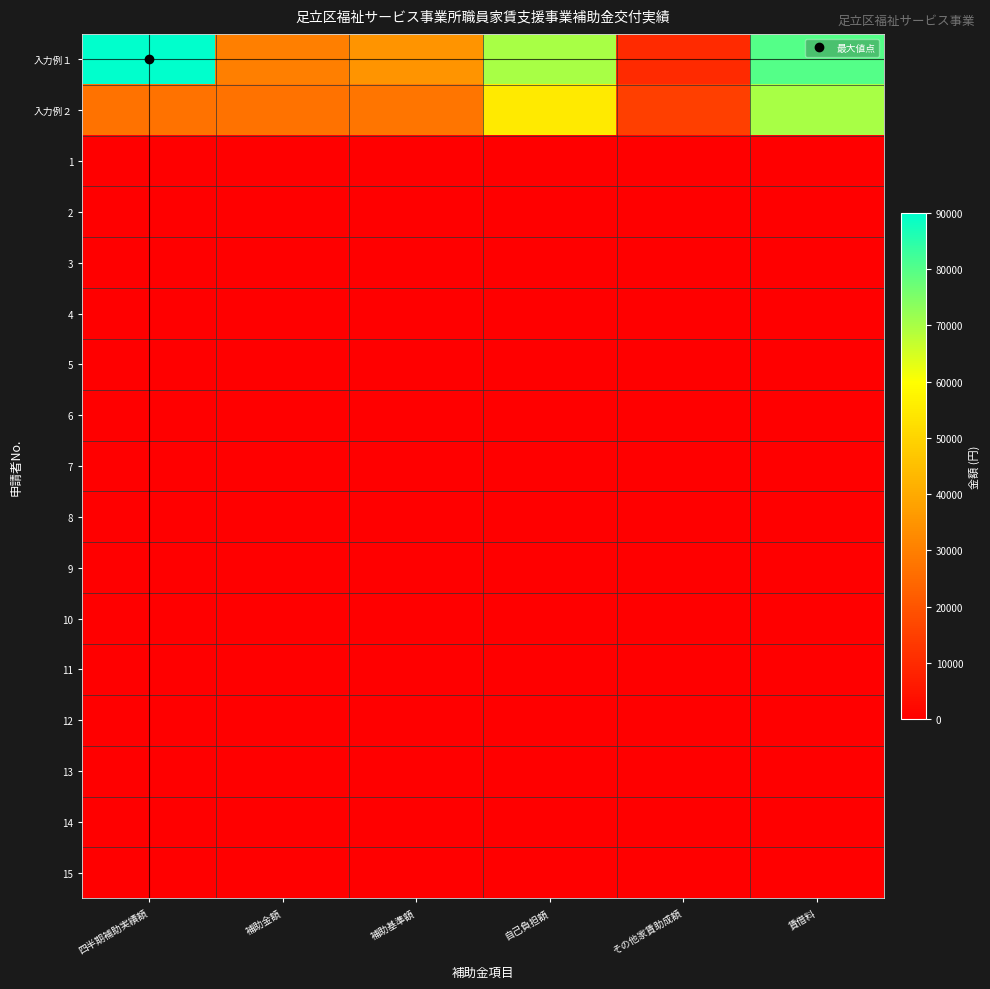

Reading left to right, extract all data points from this chart.

入力例１: 四半期補助実績額=90000	補助金額=30000	補助基準額=35000	自己負担額=70000	その他家賃助成額=10000	賃借料=80000
入力例２: 四半期補助実績額=27000	補助金額=27000	補助基準額=27500	自己負担額=55000	その他家賃助成額=15000	賃借料=70000
1: 四半期補助実績額=0	補助金額=0	補助基準額=0	自己負担額=0	その他家賃助成額=0	賃借料=0
2: 四半期補助実績額=0	補助金額=0	補助基準額=0	自己負担額=0	その他家賃助成額=0	賃借料=0
3: 四半期補助実績額=0	補助金額=0	補助基準額=0	自己負担額=0	その他家賃助成額=0	賃借料=0
4: 四半期補助実績額=0	補助金額=0	補助基準額=0	自己負担額=0	その他家賃助成額=0	賃借料=0
5: 四半期補助実績額=0	補助金額=0	補助基準額=0	自己負担額=0	その他家賃助成額=0	賃借料=0
6: 四半期補助実績額=0	補助金額=0	補助基準額=0	自己負担額=0	その他家賃助成額=0	賃借料=0
7: 四半期補助実績額=0	補助金額=0	補助基準額=0	自己負担額=0	その他家賃助成額=0	賃借料=0
8: 四半期補助実績額=0	補助金額=0	補助基準額=0	自己負担額=0	その他家賃助成額=0	賃借料=0
9: 四半期補助実績額=0	補助金額=0	補助基準額=0	自己負担額=0	その他家賃助成額=0	賃借料=0
10: 四半期補助実績額=0	補助金額=0	補助基準額=0	自己負担額=0	その他家賃助成額=0	賃借料=0
11: 四半期補助実績額=0	補助金額=0	補助基準額=0	自己負担額=0	その他家賃助成額=0	賃借料=0
12: 四半期補助実績額=0	補助金額=0	補助基準額=0	自己負担額=0	その他家賃助成額=0	賃借料=0
13: 四半期補助実績額=0	補助金額=0	補助基準額=0	自己負担額=0	その他家賃助成額=0	賃借料=0
14: 四半期補助実績額=0	補助金額=0	補助基準額=0	自己負担額=0	その他家賃助成額=0	賃借料=0
15: 四半期補助実績額=0	補助金額=0	補助基準額=0	自己負担額=0	その他家賃助成額=0	賃借料=0